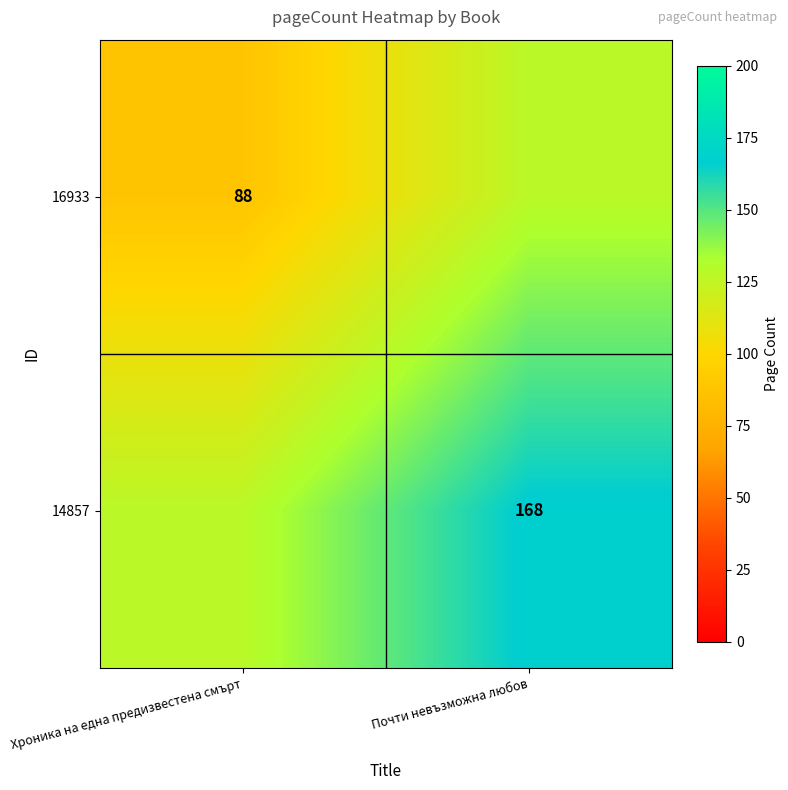

True or false: 16933 has a value of 120 at Хроника на една предизвестена смърт.

False